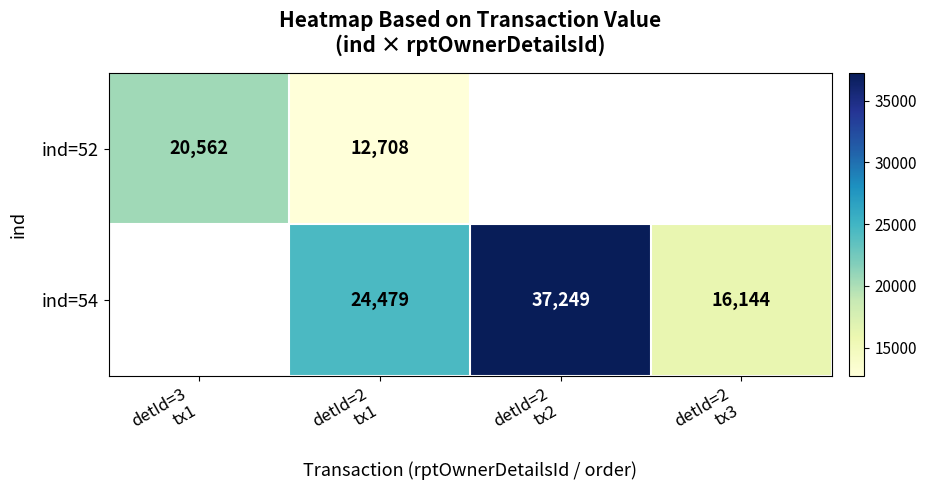

Which series changed the most between detId=2 tx2 and detId=2 tx3?

ind=54